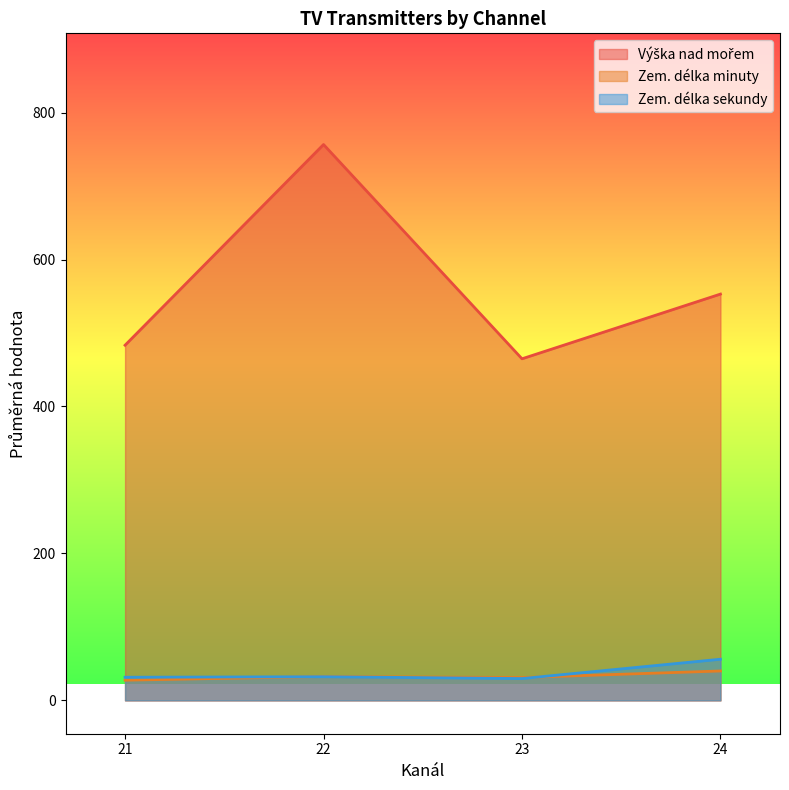

What is the maximum value for Zem. délka sekundy?

56.0